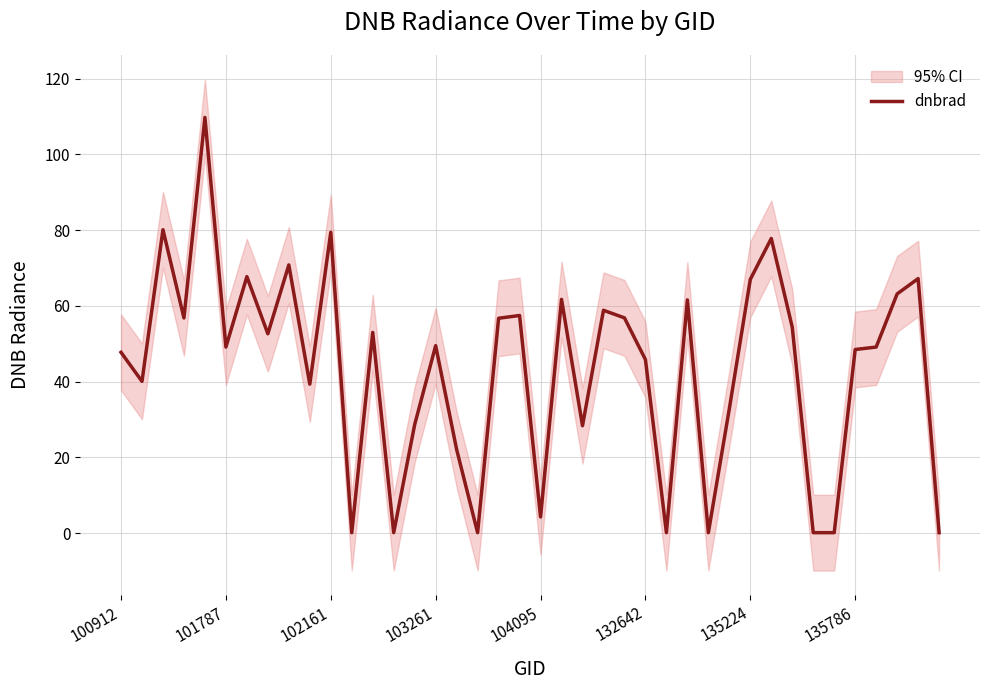

What is the value of the 16th point from the left?

49.5